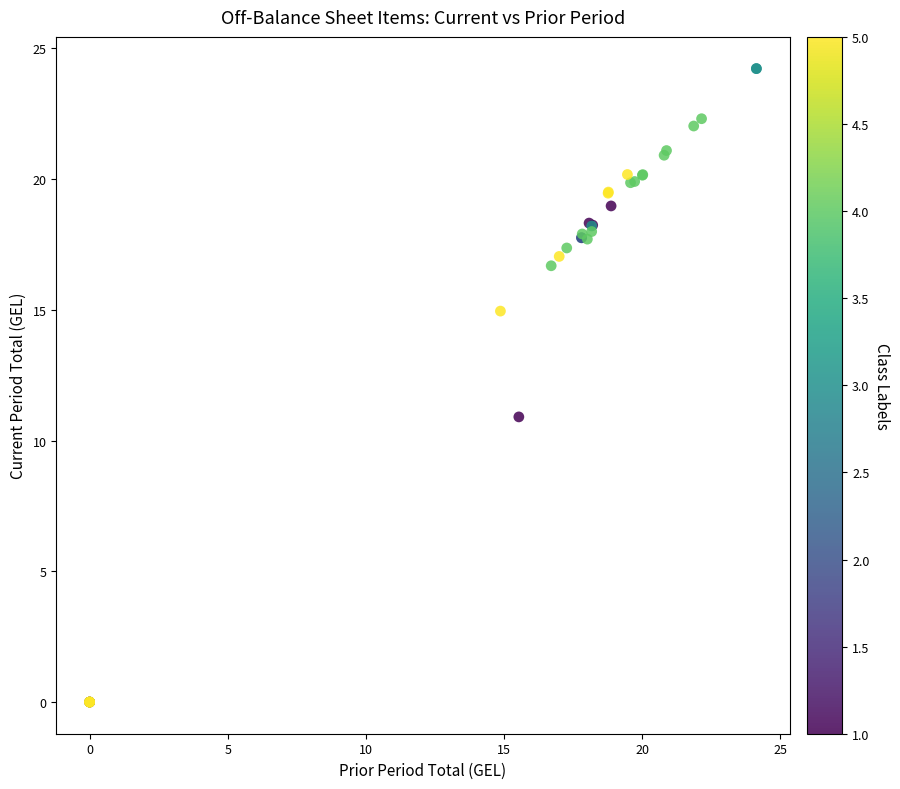

What Y value in the scatter plot is closest to 12?

10.9